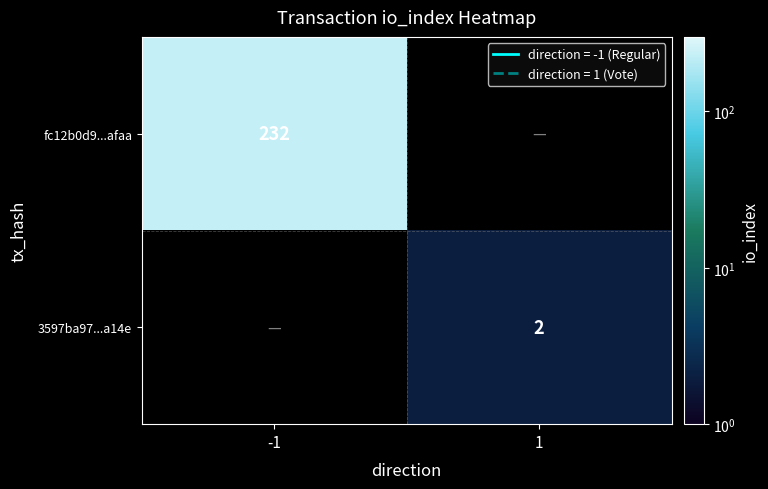

True or false: fc12b0d9...afaa has a value of 59 at -1.

False